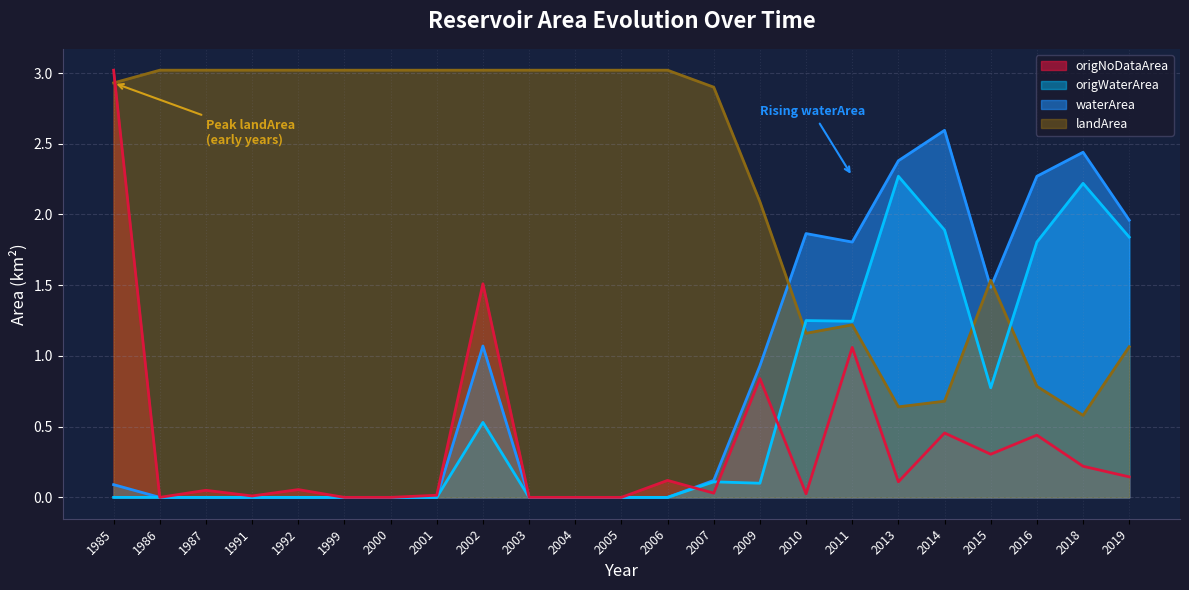

At which category is the sum across all series the highest?

2002